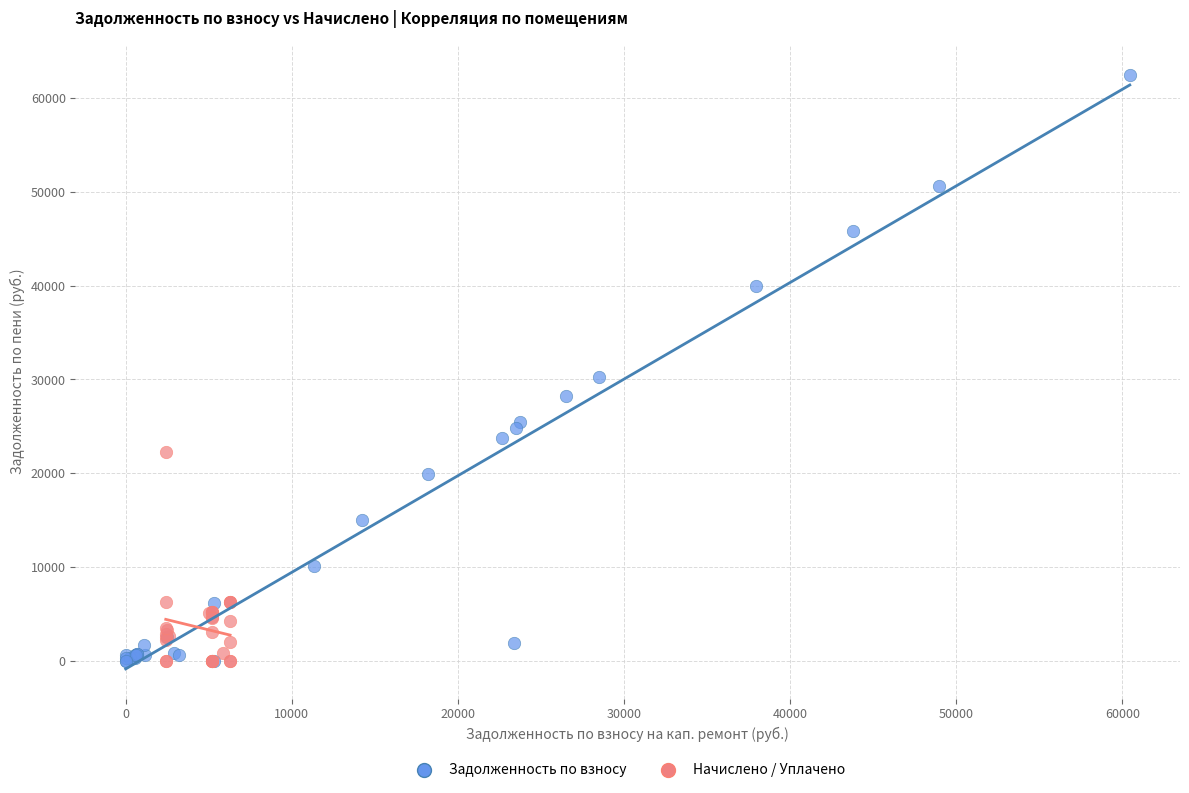

Which series has the largest Y range (max minus min)?

Задолженность по взносу